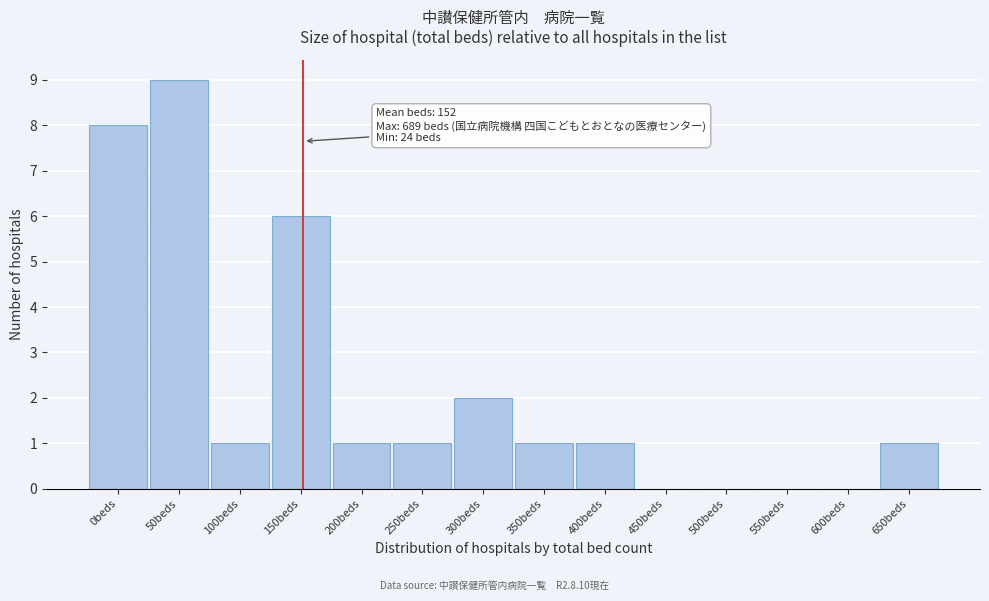

Reading left to right, transcribe all the data shown in this chart.

0beds=8	50beds=9	100beds=1	150beds=6	200beds=1	250beds=1	300beds=2	350beds=1	400beds=1	450beds=0	500beds=0	550beds=0	600beds=0	650beds=1